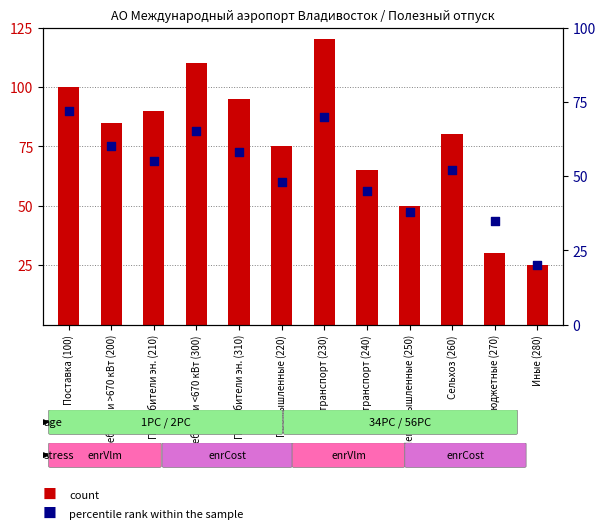

Is the value of count at Сельхоз (260) greater than the value of percentile rank within the sample at Иные (280)?

Yes